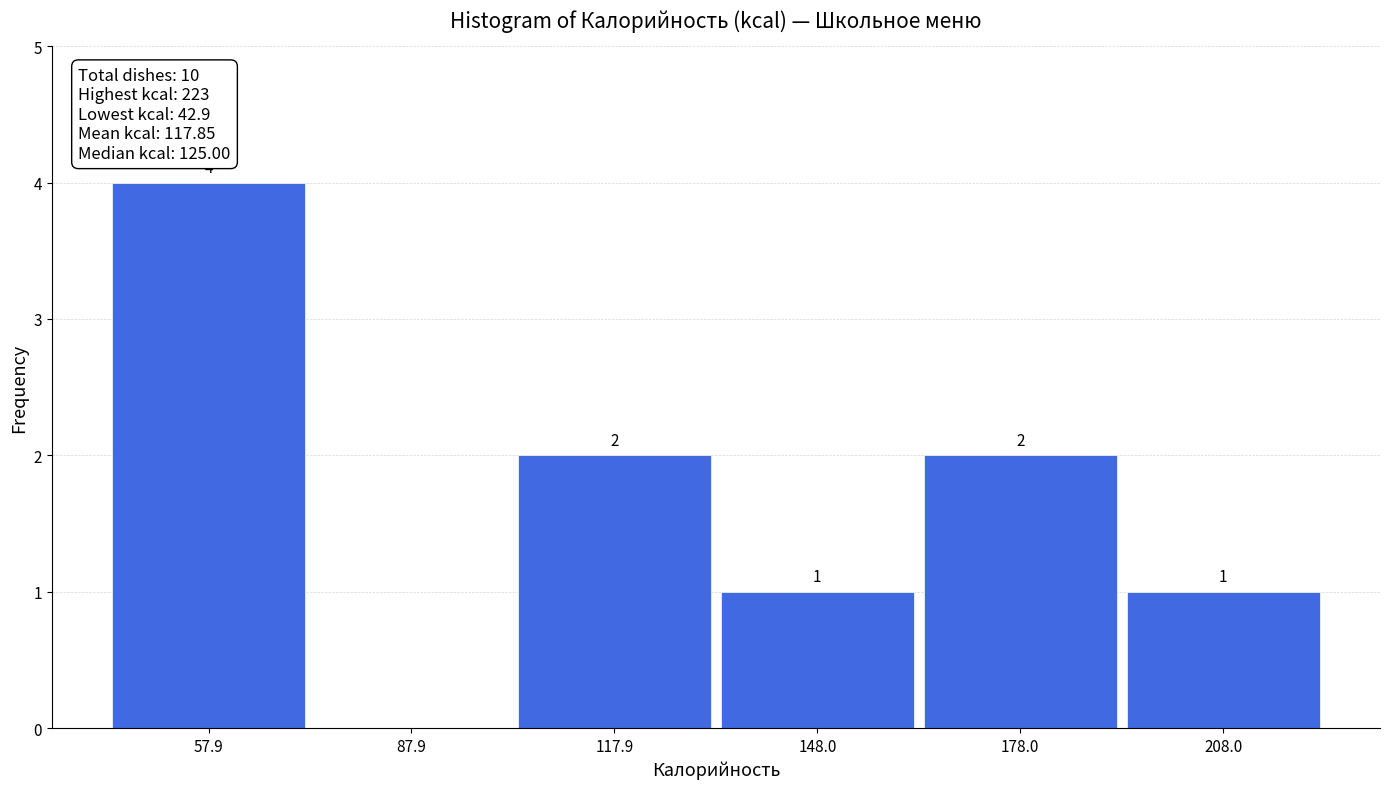

Over which range of the x-axis is the bar tallest?

45 to 75